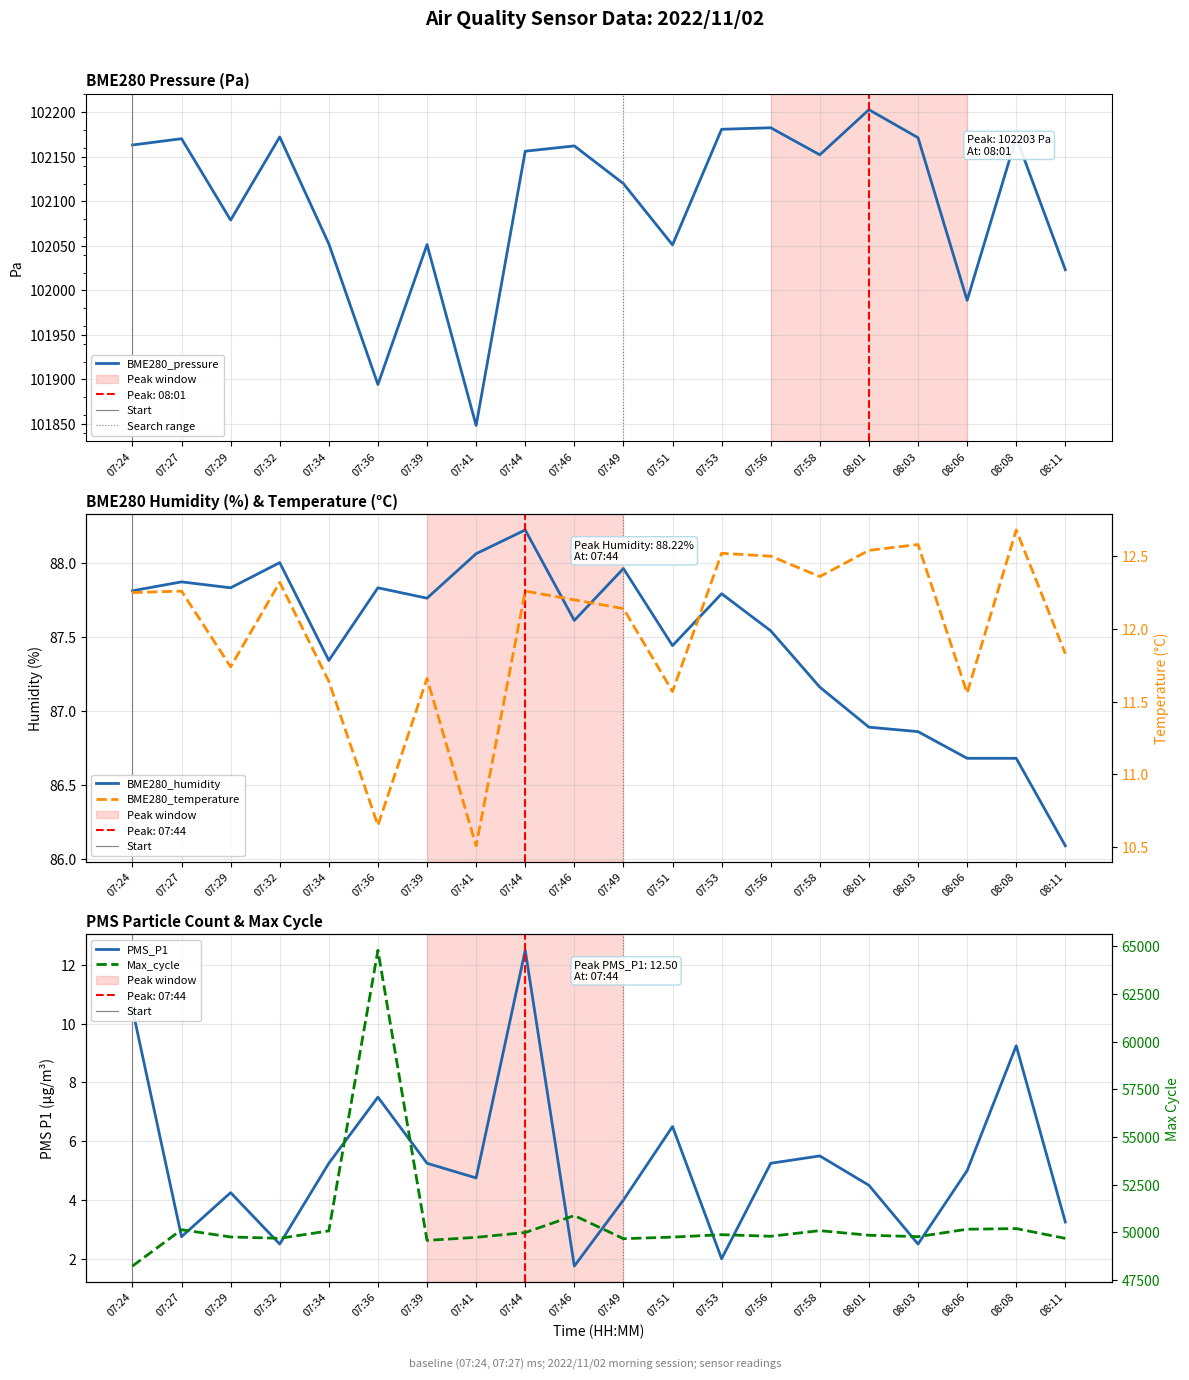

How many lines are shown in the chart?

5